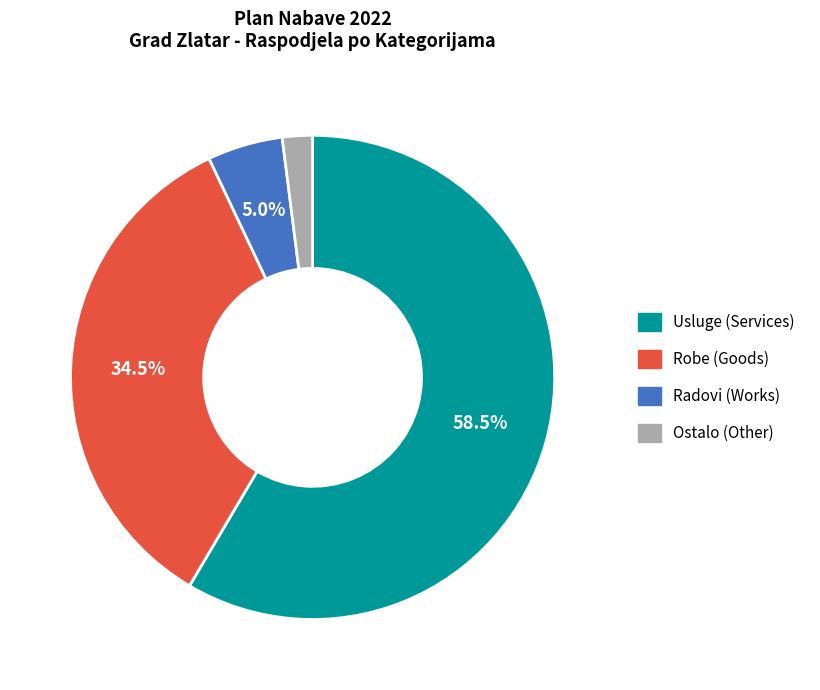

Is there any slice that represents more than half of the pie?

Yes